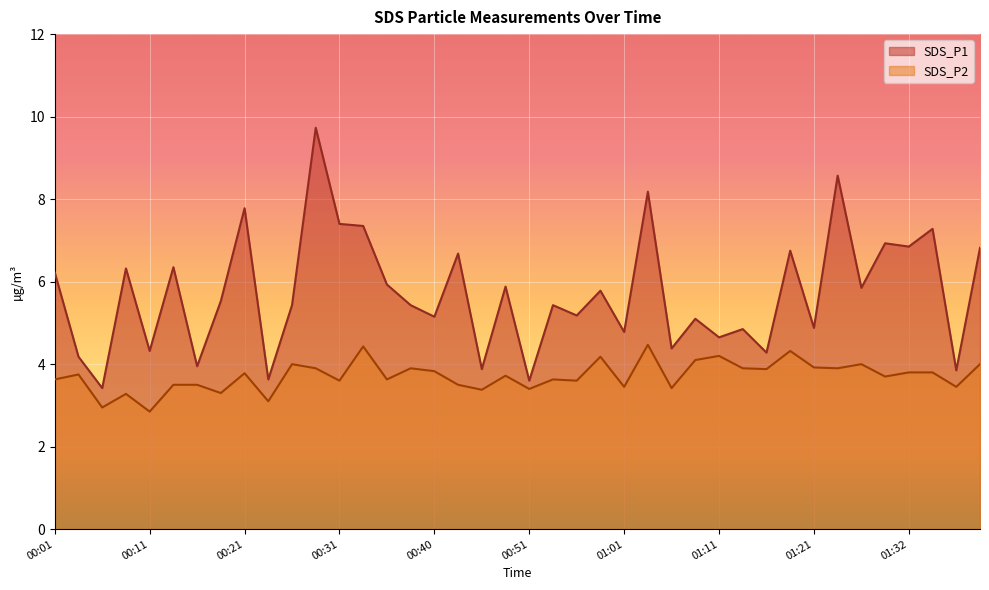

What value does the SDS_P2 series have at 01:08?

4.1